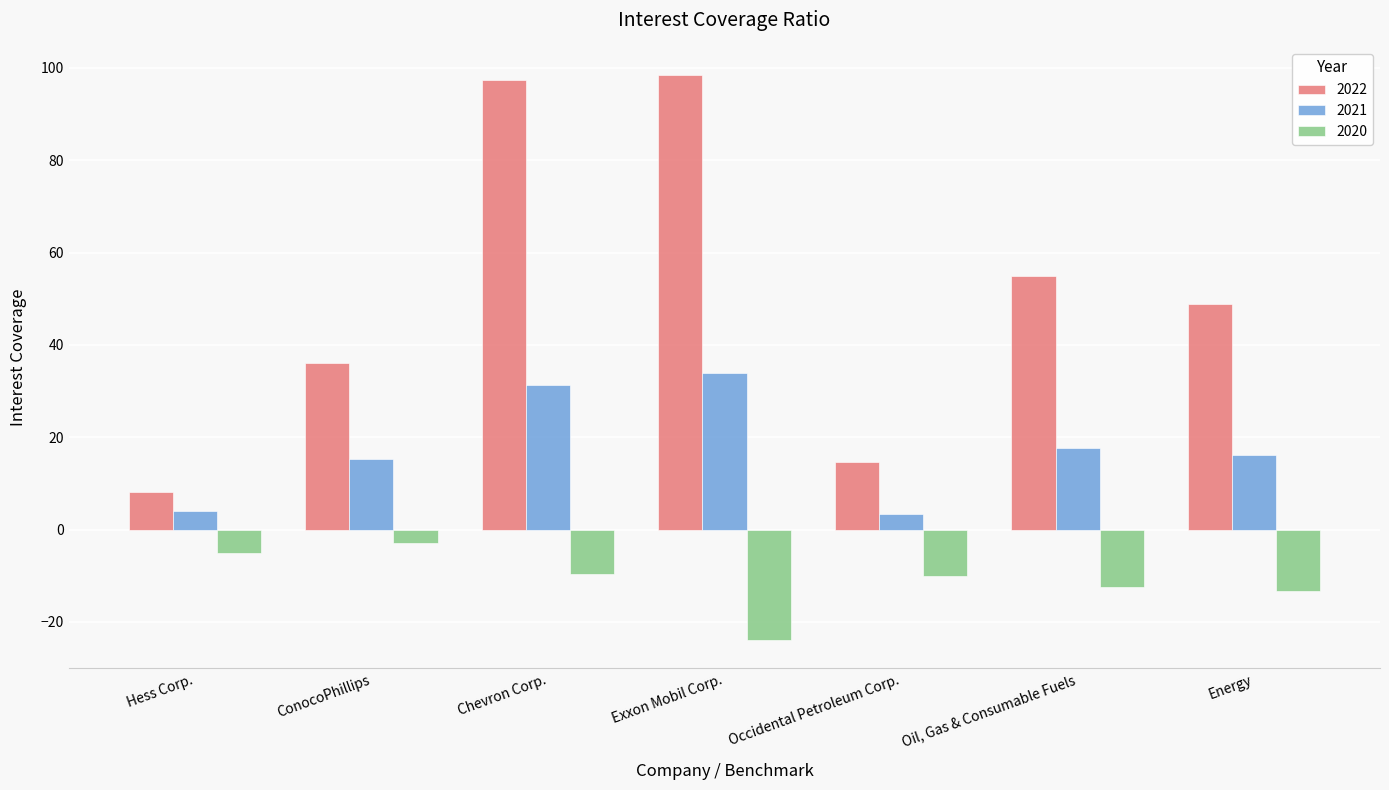

The value of 2022 at Occidental Petroleum Corp. is 8.9. True or false?

False